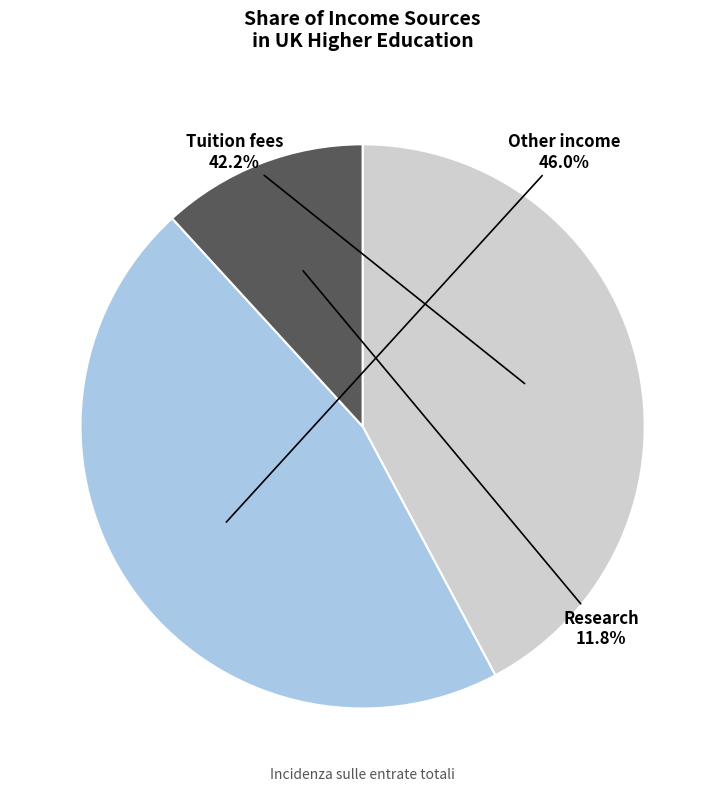

To the nearest percent, what is the difference between the Research and Other income slice percentages?

34%